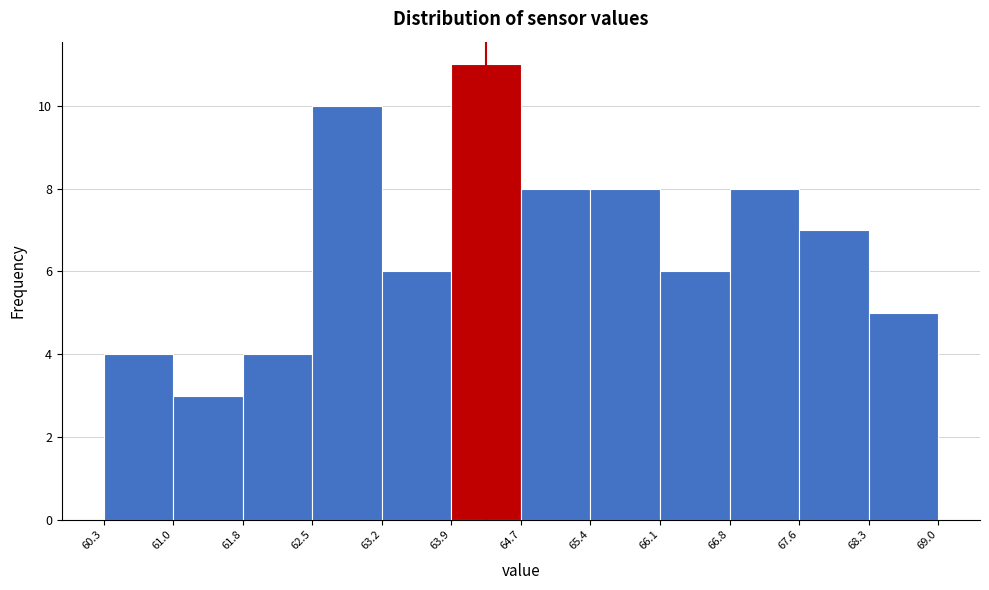

Reading left to right, list every bar in this chart as the range it spans on the x-axis followed by its height. The values are not printed on the chart, so give them approximately, as read against the axis.

60.3 to 61.0: 4
61.0 to 61.8: 3
61.8 to 62.5: 4
62.5 to 63.2: 10
63.2 to 63.9: 6
63.9 to 64.7: 11
64.7 to 65.4: 8
65.4 to 66.1: 8
66.1 to 66.8: 6
66.8 to 67.6: 8
67.6 to 68.3: 7
68.3 to 69.0: 5